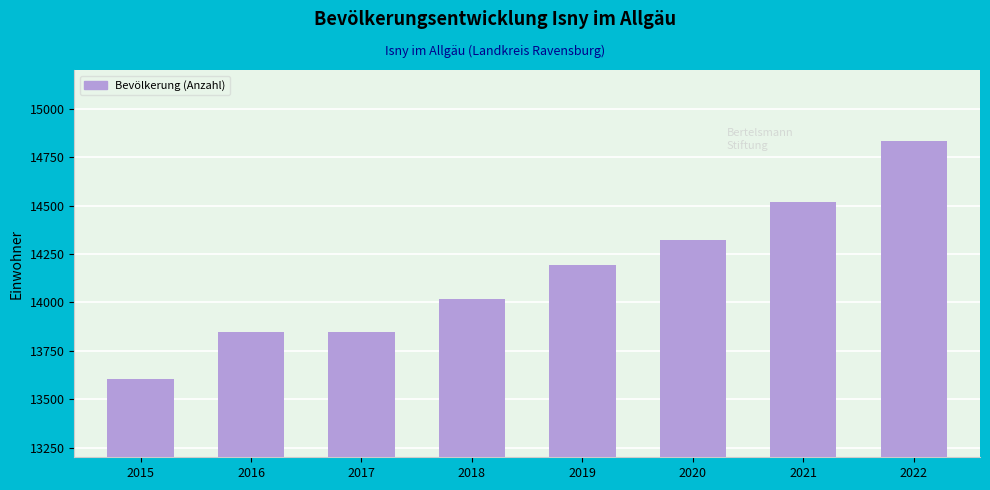

The chart shows a value of 22415 at 2018. True or false?

False